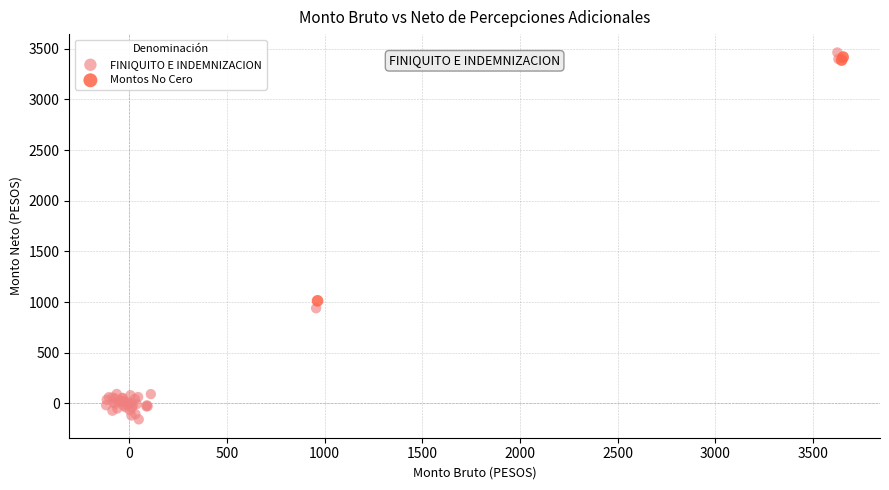

Which series reaches the minimum Y coordinate?

FINIQUITO E INDEMNIZACION